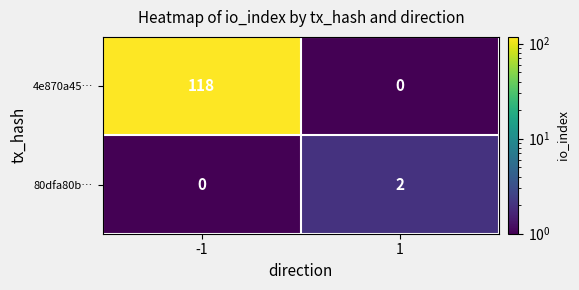

Reading right to left, what are all the values shown in this chart?

4e870a45…: 1=0	-1=118
80dfa80b…: 1=2	-1=0